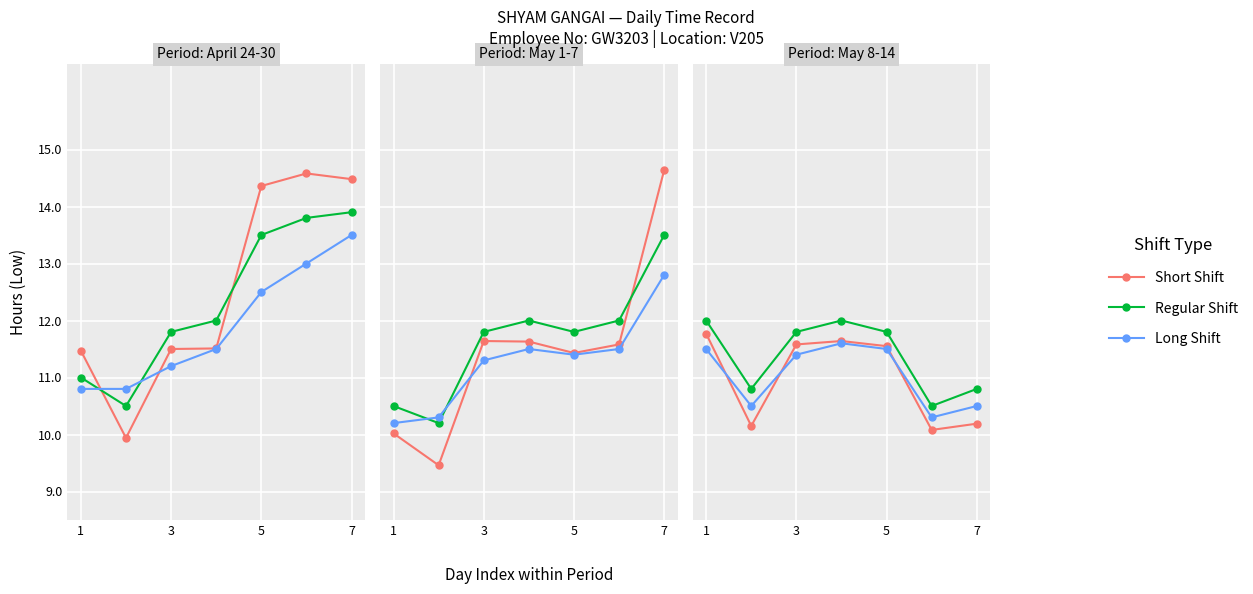

The Regular Shift series shows 3.1 at 7. True or false?

False